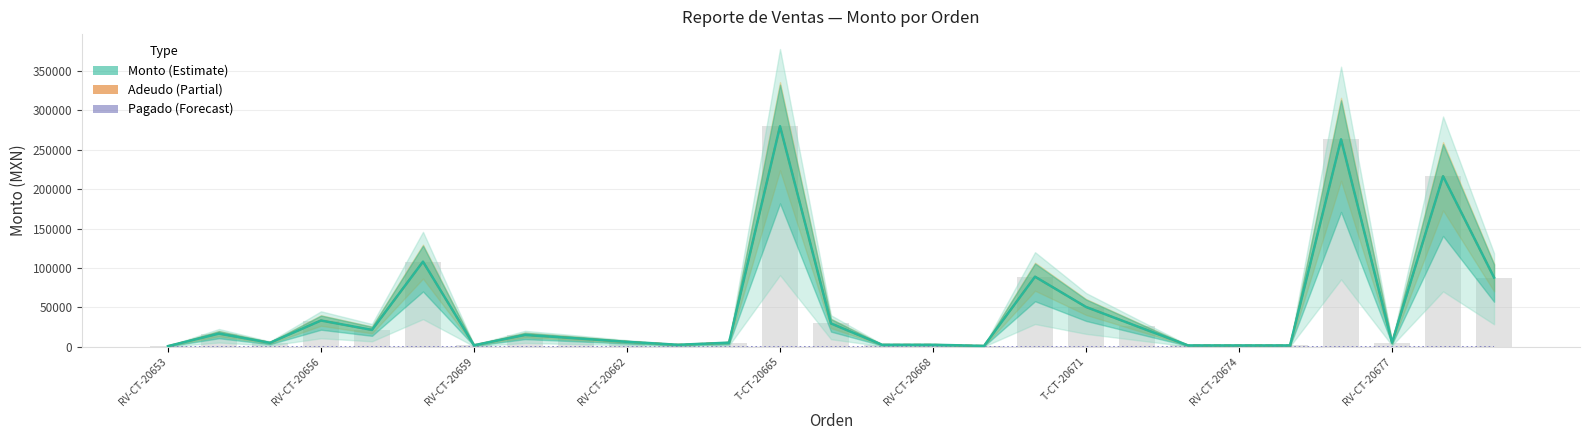

Reading left to right, what are all the values shown in this chart?

Monto: 889	16746	5040	33350	21420	108000	2000	15012	10780	6300	2600	5200	279750	29610	2600	2600	1200	88900	50512	26000	1780	1770	1770	263144	5334	216320	87880
Adeudo: 889	16746	5040	33350	21420	108000	2000	15012	10780	6300	2600	5200	279750	29610	2600	2600	1200	88900	50512	26000	1780	1770	1770	263144	5334	216320	87880
Pagado: 100	100	100	100	100	100	100	100	100	100	100	100	100	100	100	100	100	100	100	100	100	100	100	100	100	100	100